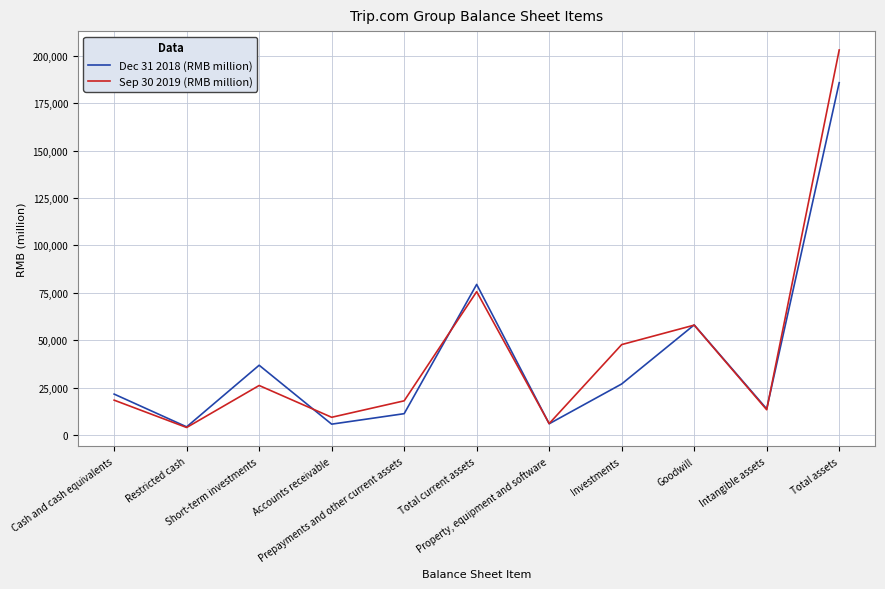

Rank the series at Short-term investments from highest to lowest value.

Dec 31 2018 (RMB million), Sep 30 2019 (RMB million)